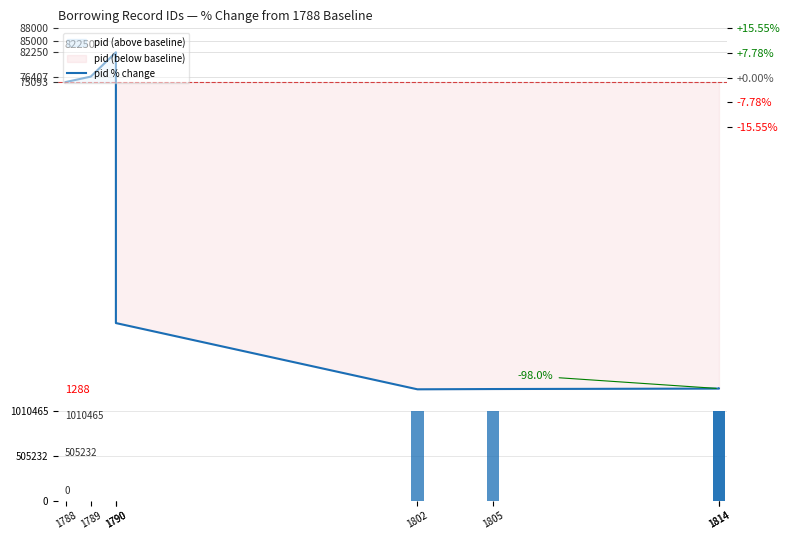

Is the value of pid % change at 1805 greater than the value of fnum (page number) at 1790?

No